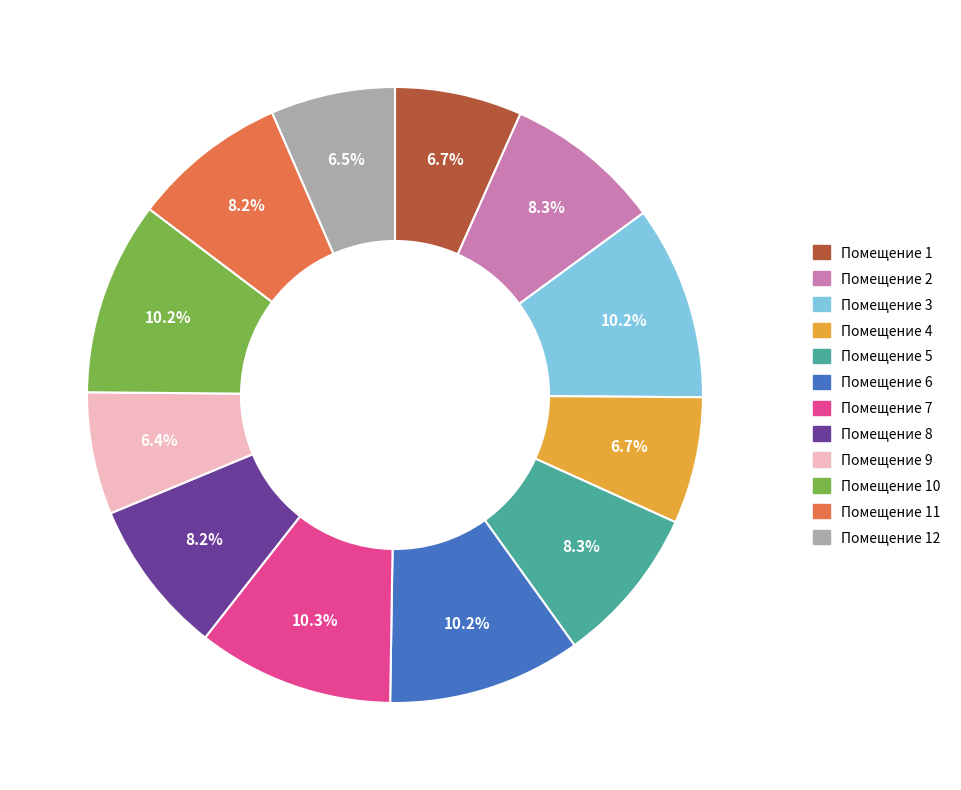

Is there a majority slice in this chart?

No